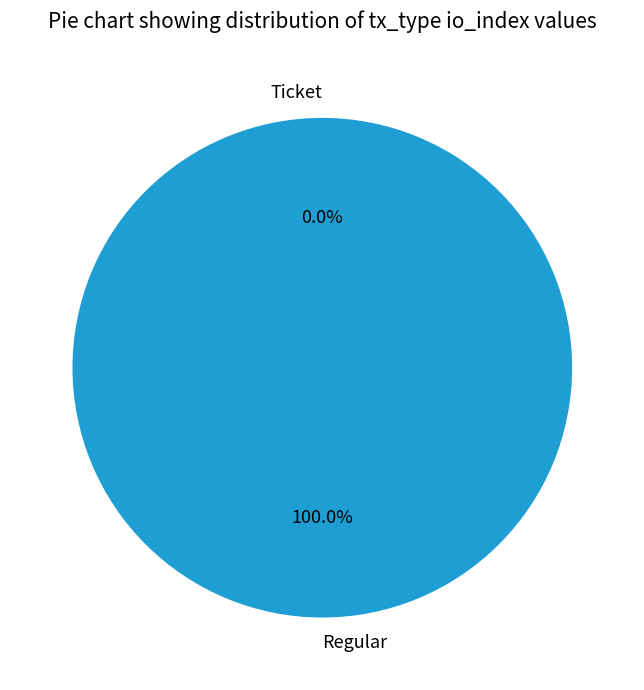

To the nearest percent, what portion does Regular represent?

100%